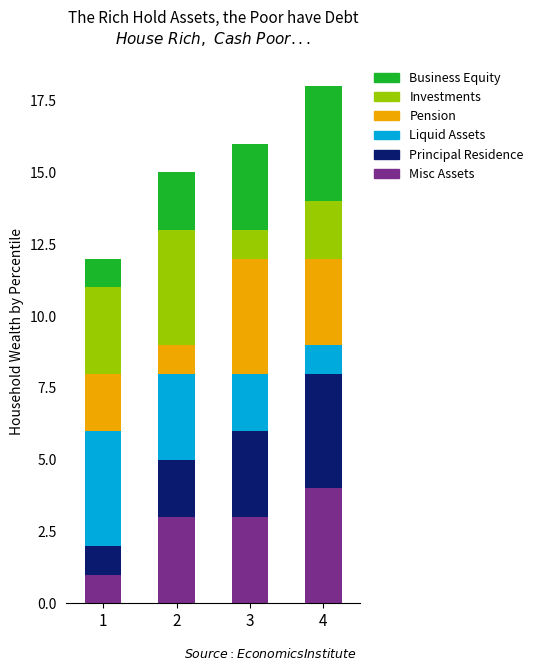

At which label does Misc Assets reach its peak?

4